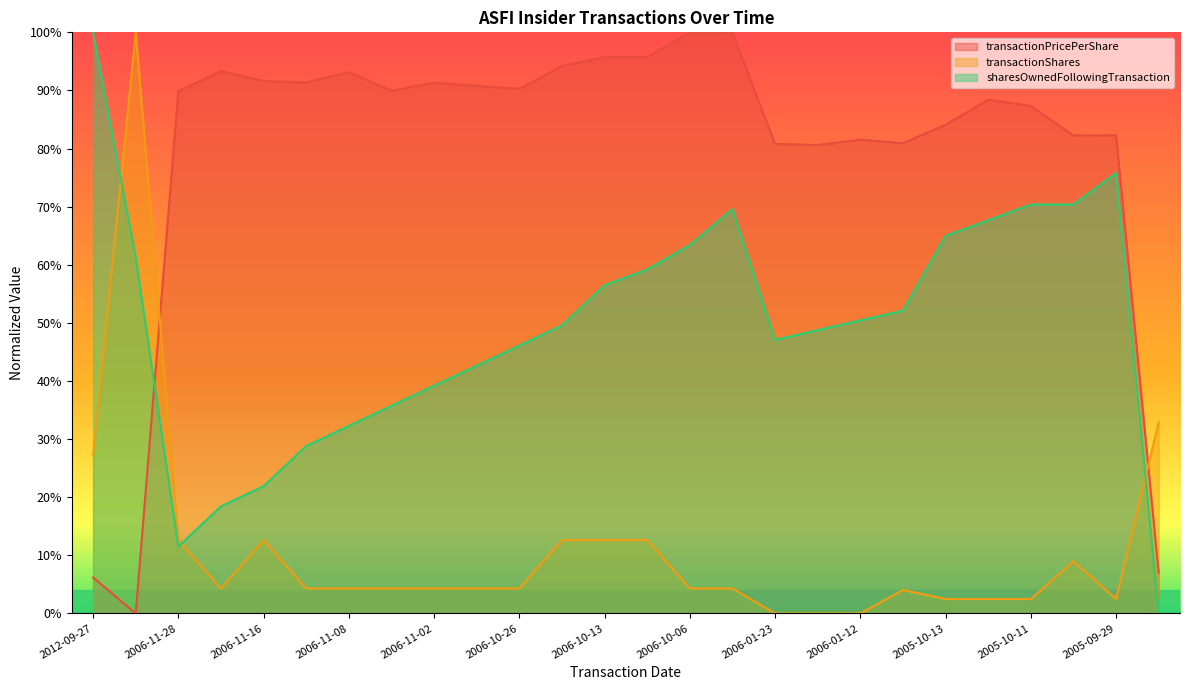

How many interior local peaks does the transactionShares series have?

5